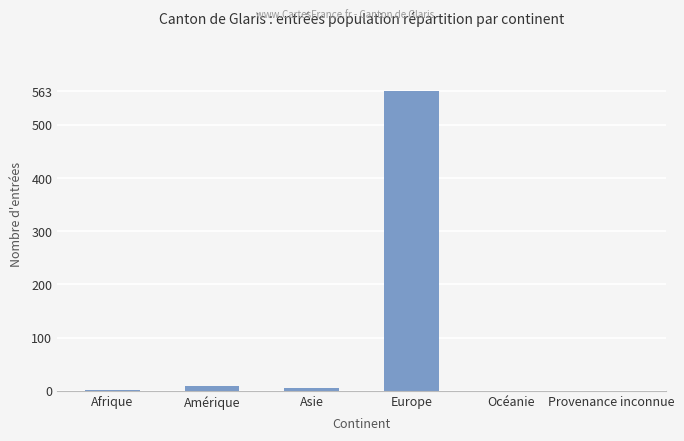

What is the maximum value shown in the chart?

563